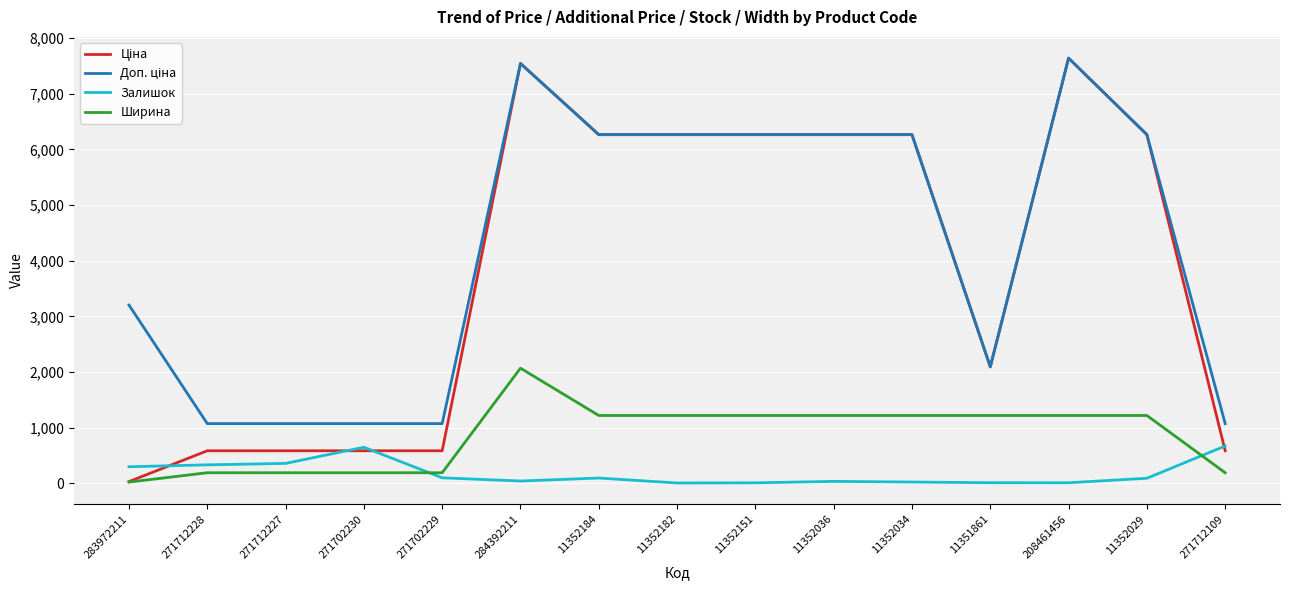

What is the greatest value displayed?

7641.9